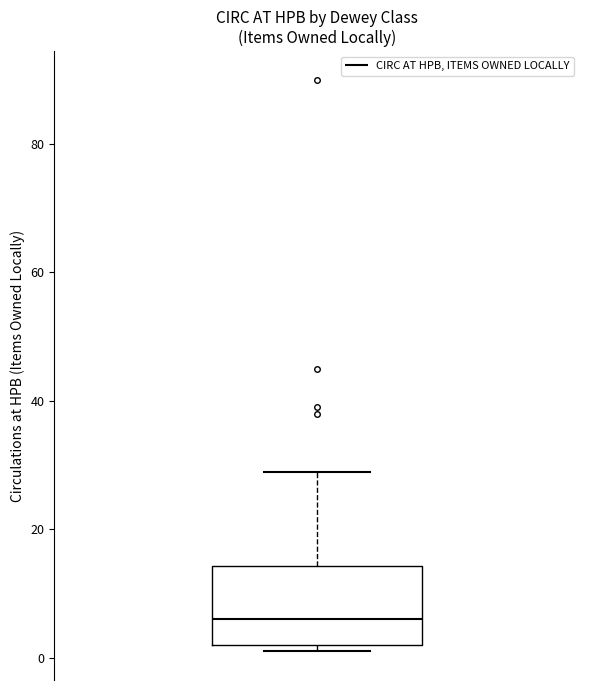

Where does the median line of the box sit on the y-axis? The values are not printed on the chart, so give them approximately, as read against the axis.

6